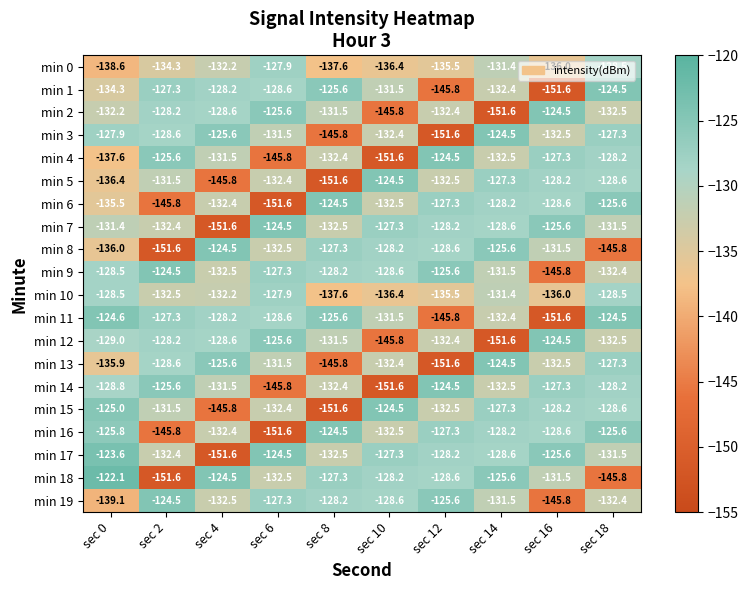

At which category is the sum across all series the highest?

sec 18